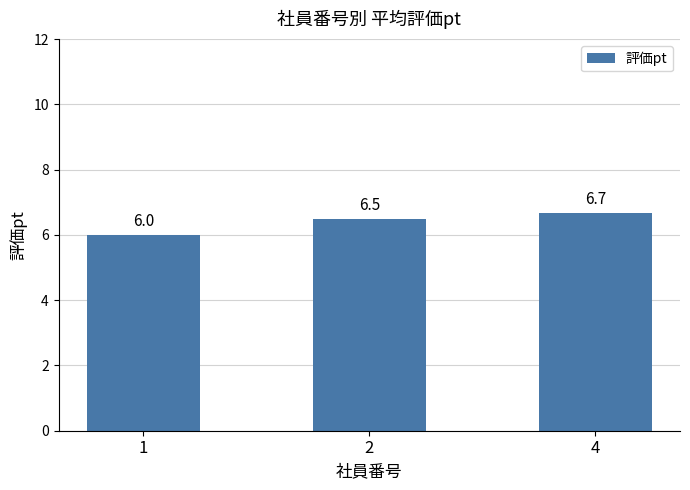

The chart shows a value of 6.0 at 1. True or false?

True